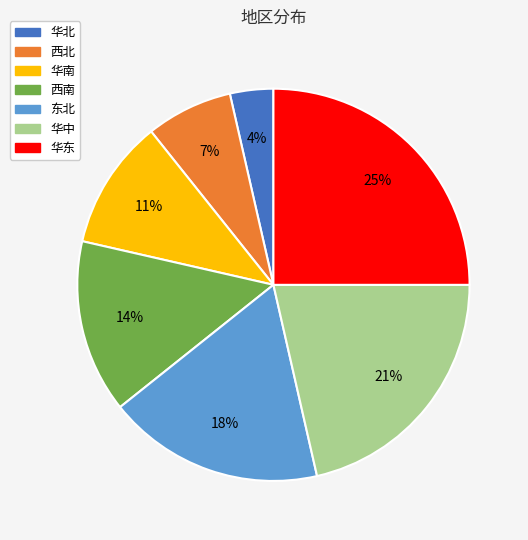

Is there any slice that represents more than half of the pie?

No